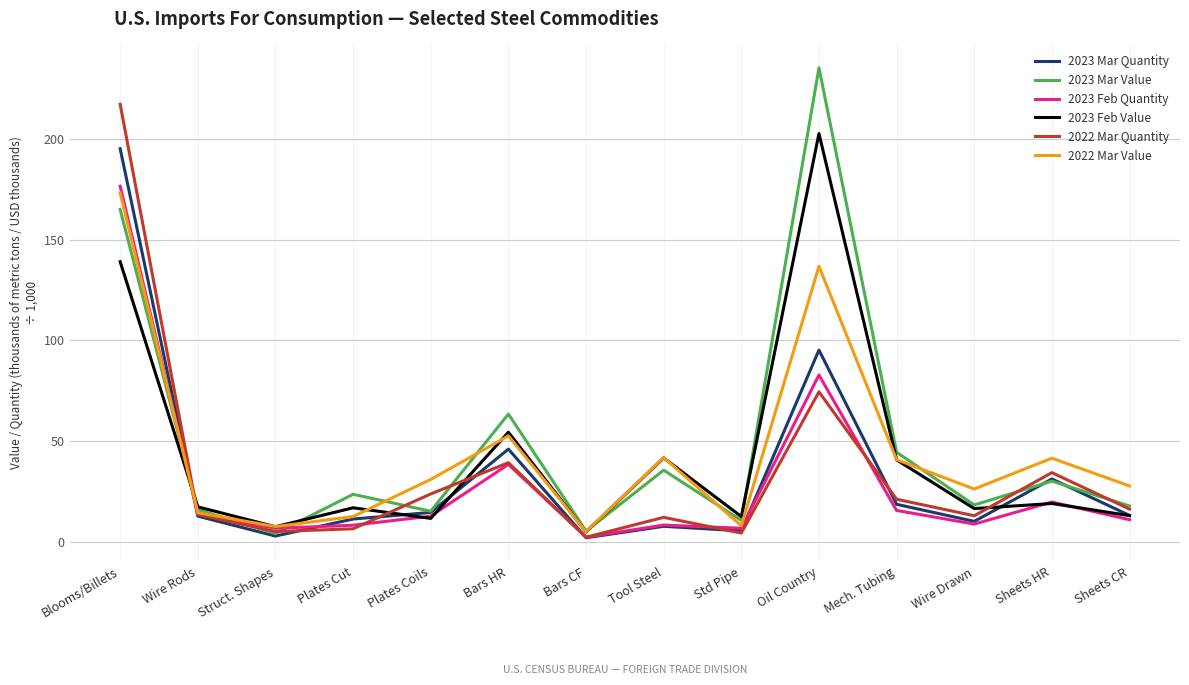

How many lines are shown in the chart?

6